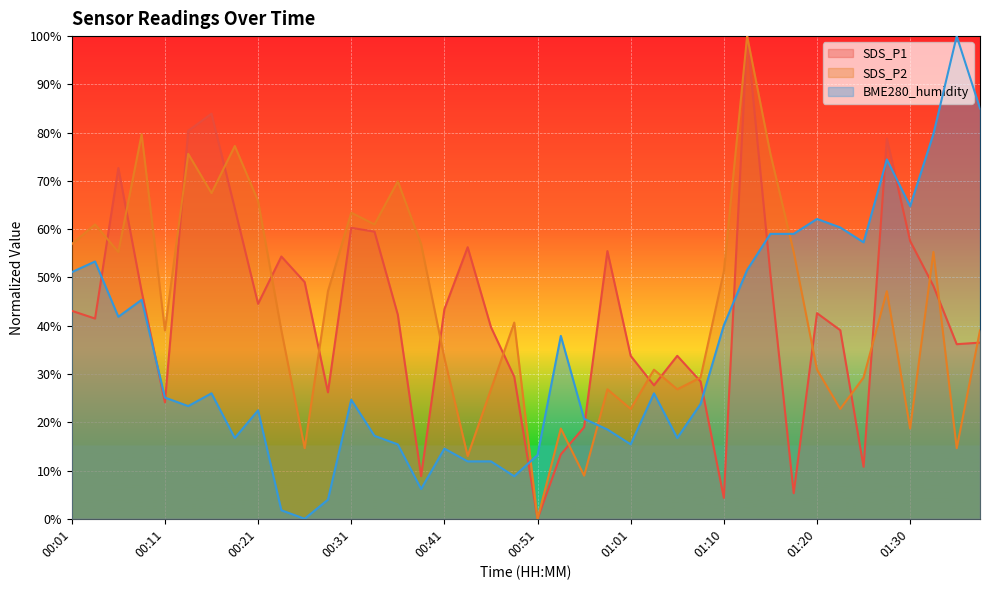

What is the value of the SDS_P1 point at the 16th from the left?

8.8